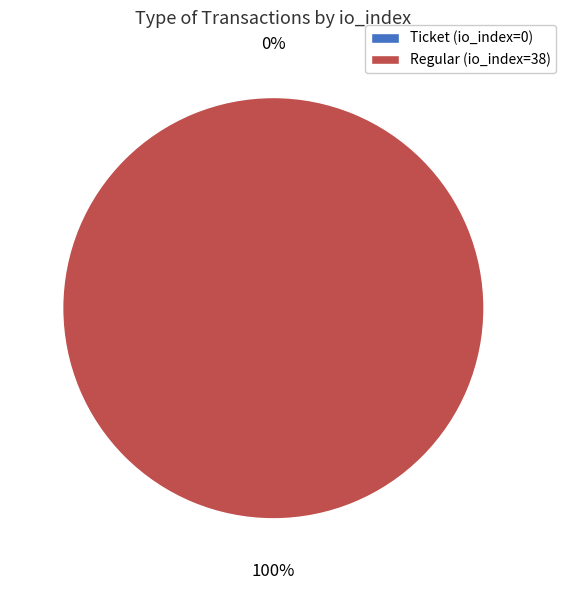

Rank the categories by value from lowest to highest.

Ticket (io_index=0), Regular (io_index=38)